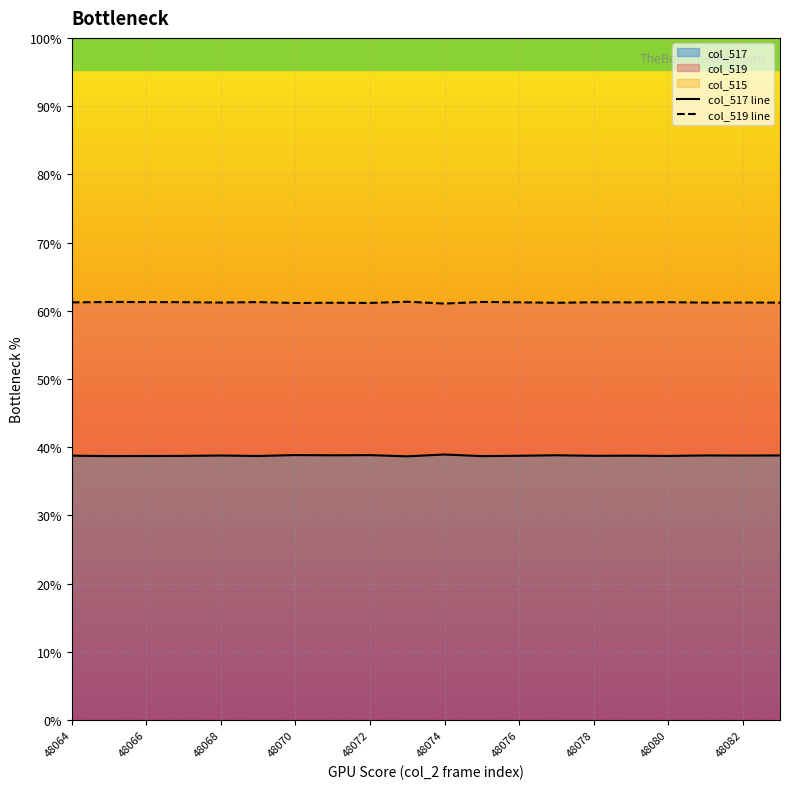

What is the maximum value for col_517 line?

38.9